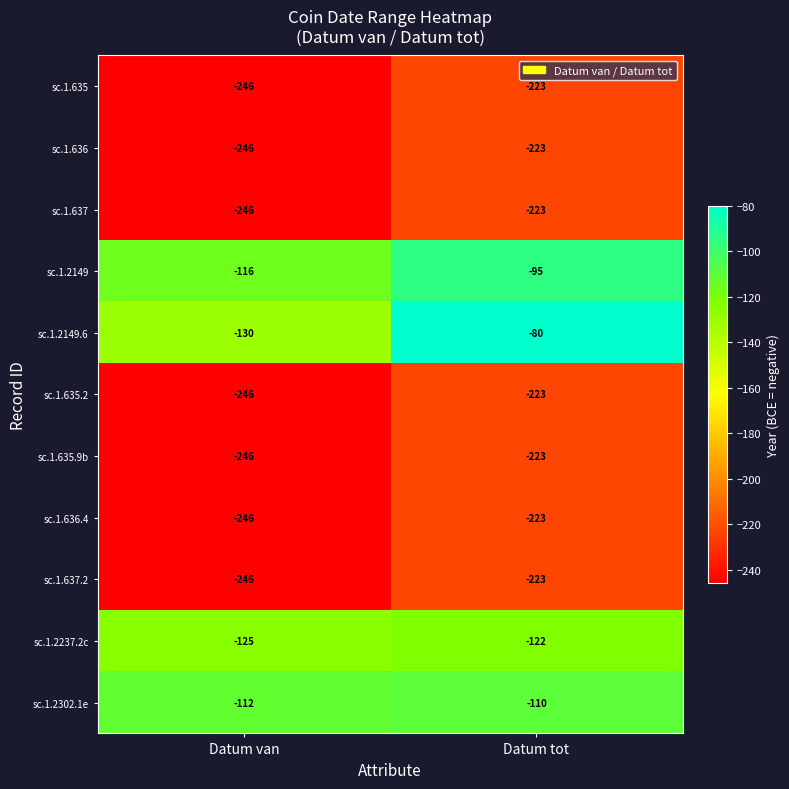

List the labels in order of sc.1.2149 value, largest first.

Datum tot, Datum van